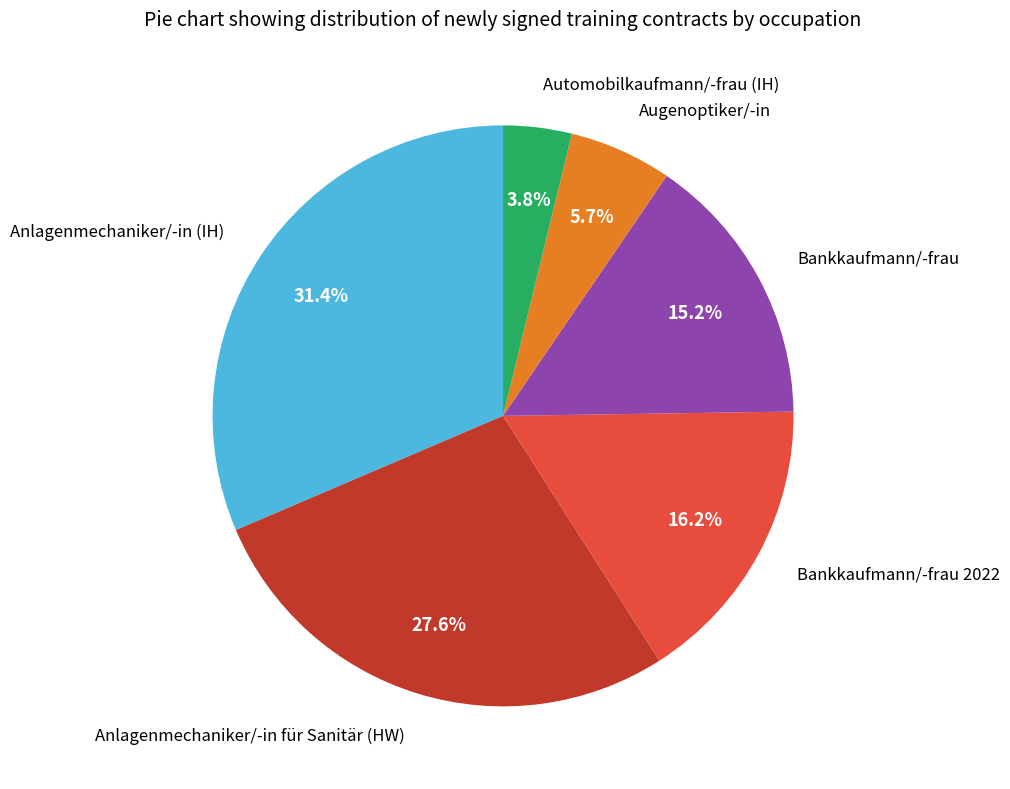

How many slices are in this pie chart?

6